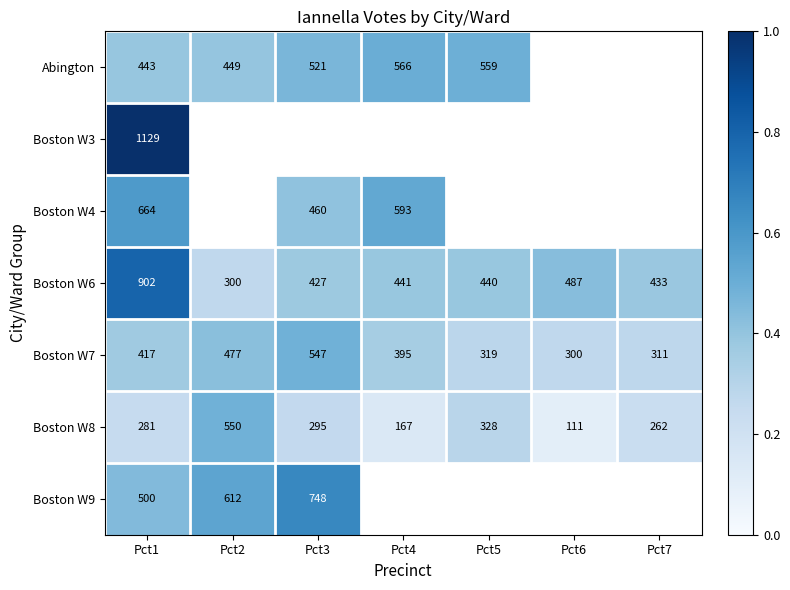

Is the value of Boston W6 at Pct6 greater than the value of Boston W7 at Pct1?

Yes